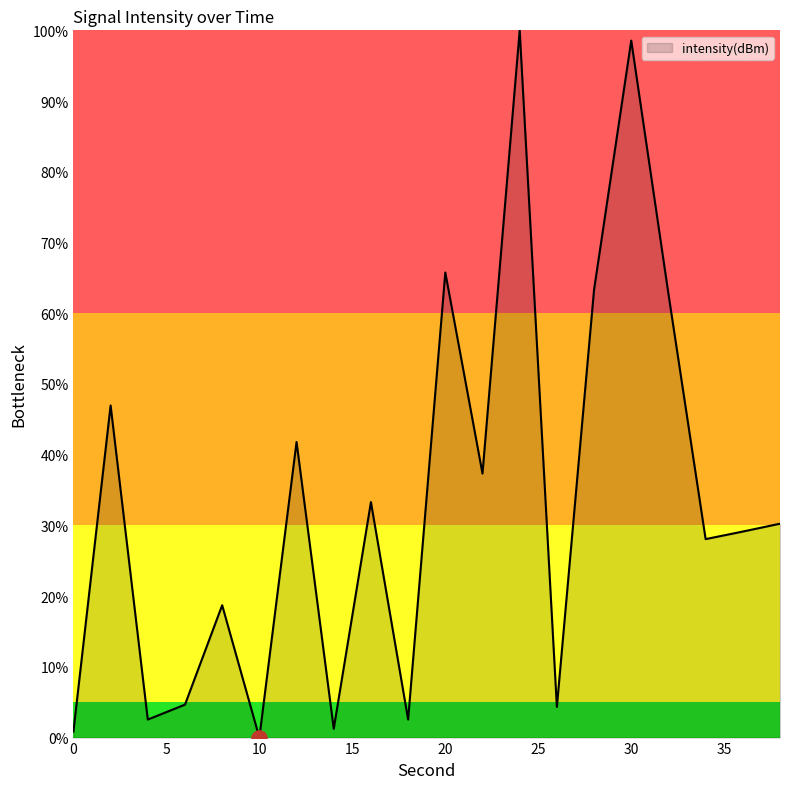

What is the greatest value displayed?

100.0